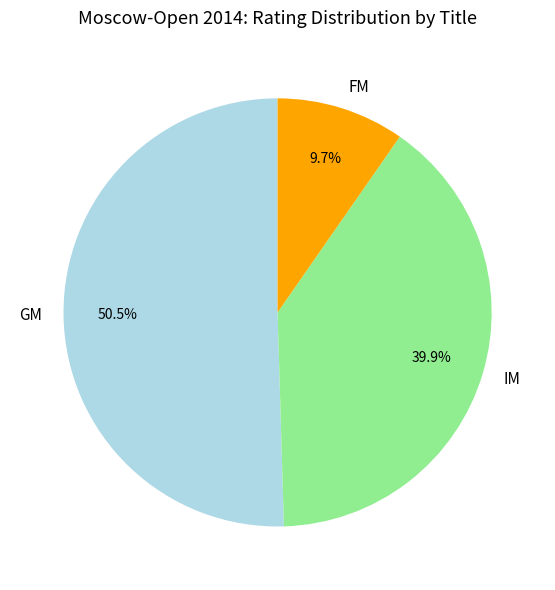

Between FM and GM, which is larger?

GM